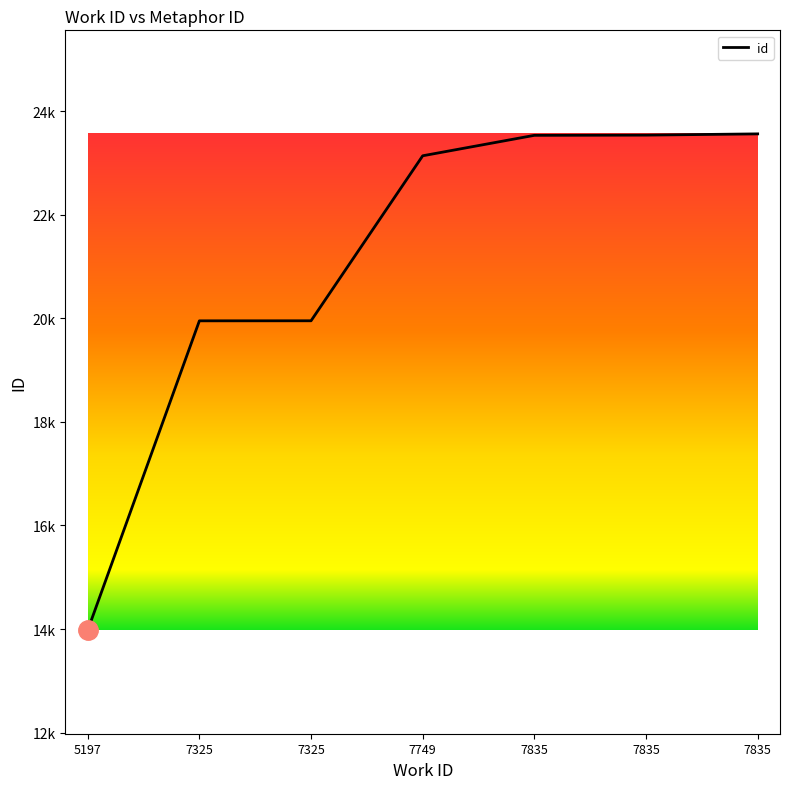

List the labels in order of value, largest first.

7835, 7835, 7835, 7749, 7325, 7325, 5197